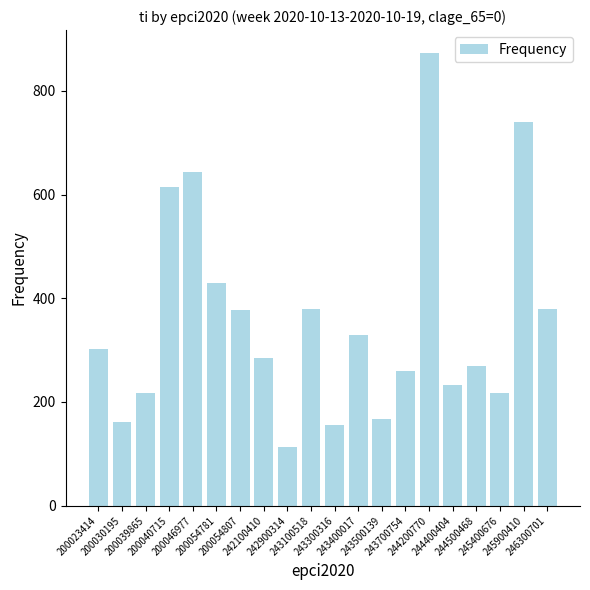

What is the value of the 15th bar from the left?

873.3